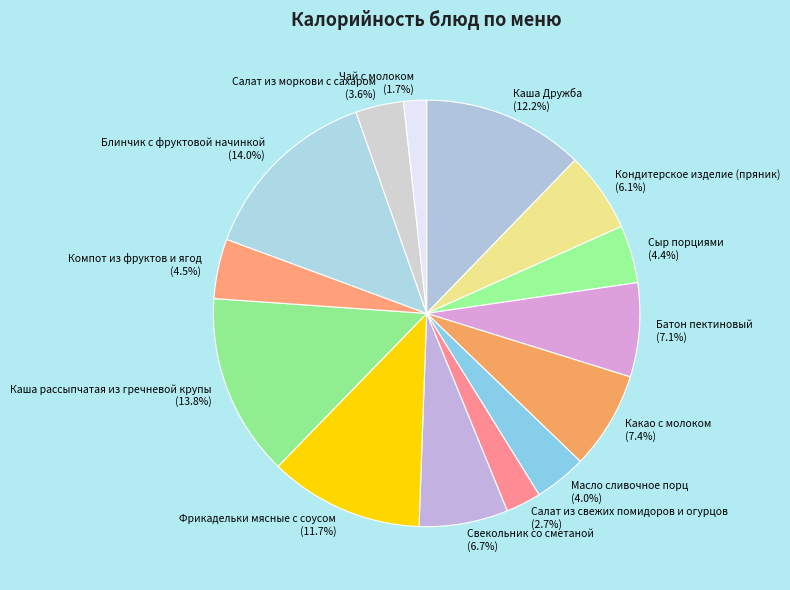

To the nearest percent, what percentage of the pie is Салат из моркови с сахаром?

4%